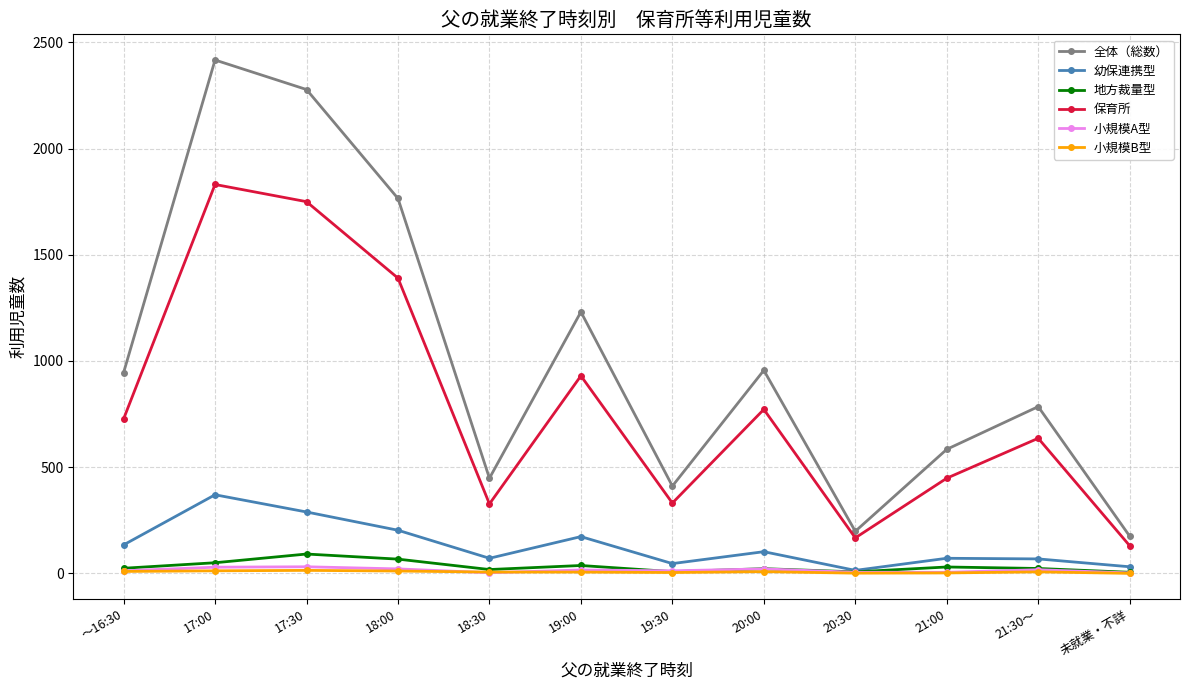

What is the greatest value displayed?

2417